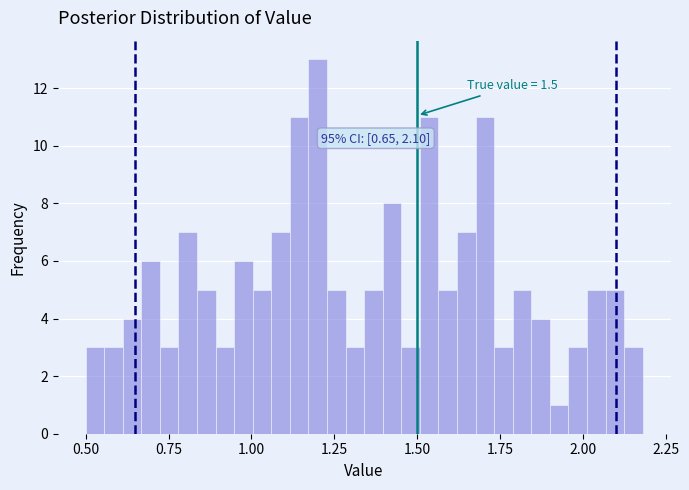

Around what value on the x-axis is the tallest bar? Give the approximate position of its centre, as read against the axis.

1.20